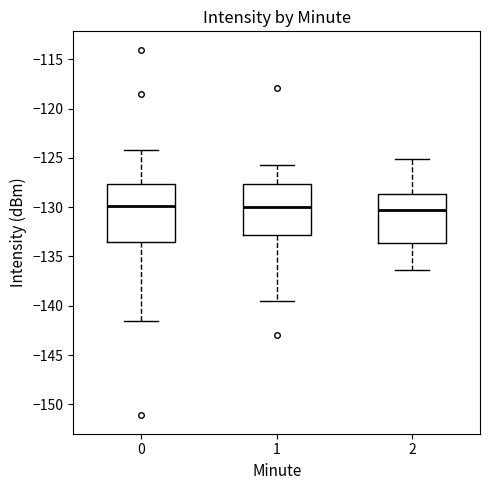

Comparing the boxes themselves (not the whiskers), which one is the tallest?

0